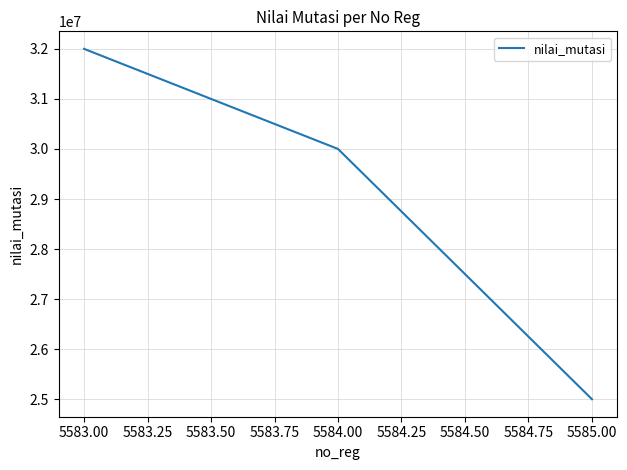

List the labels in order of value, largest first.

5583.00, 5584.00, 5585.00